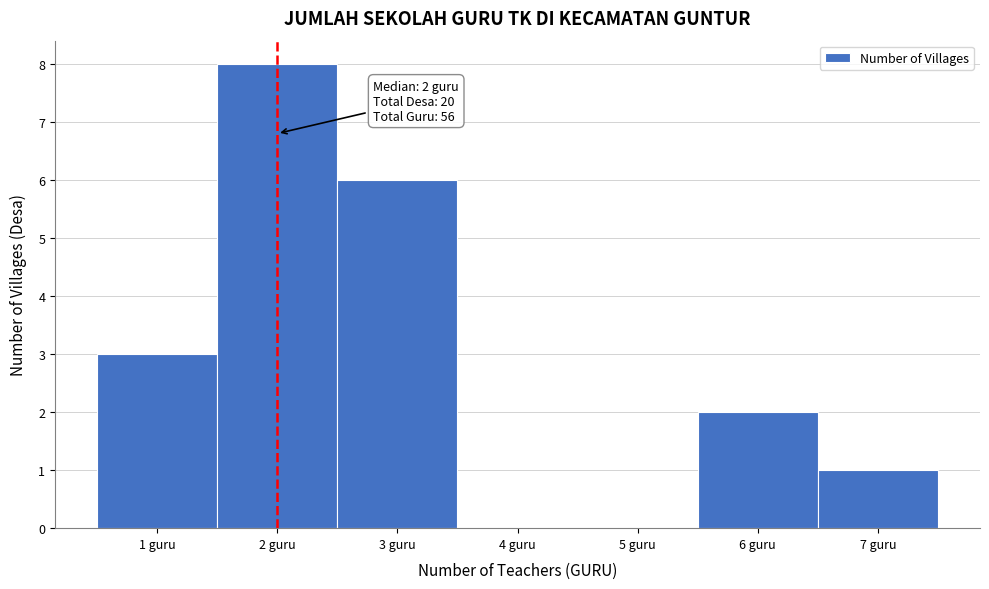

Over which range of the x-axis is the bar tallest?

1.5 to 2.5